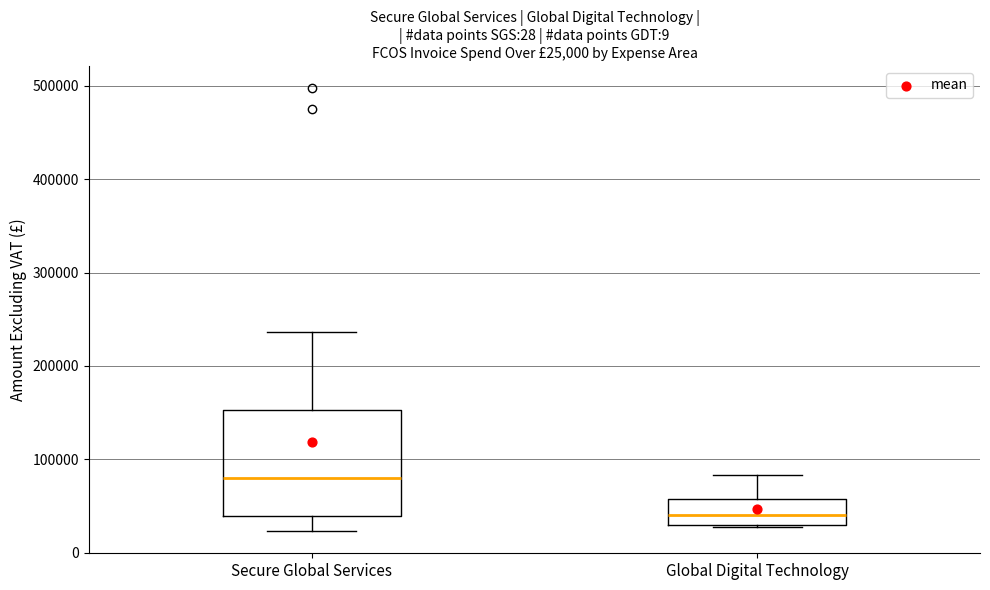

Which box is the tallest, from its lower edge to its upper edge?

Secure Global Services